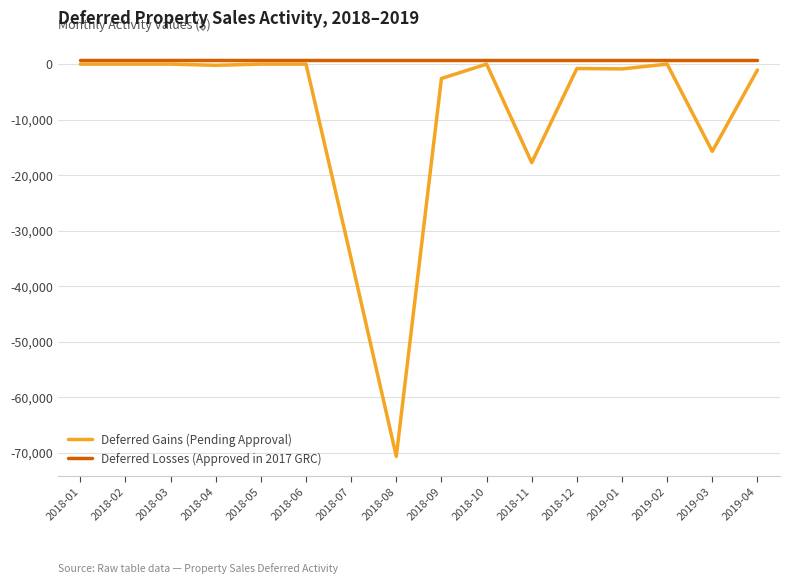

True or false: Deferred Losses (Approved in 2017 GRC) and Deferred Gains (Pending Approval) cross at least once.

False